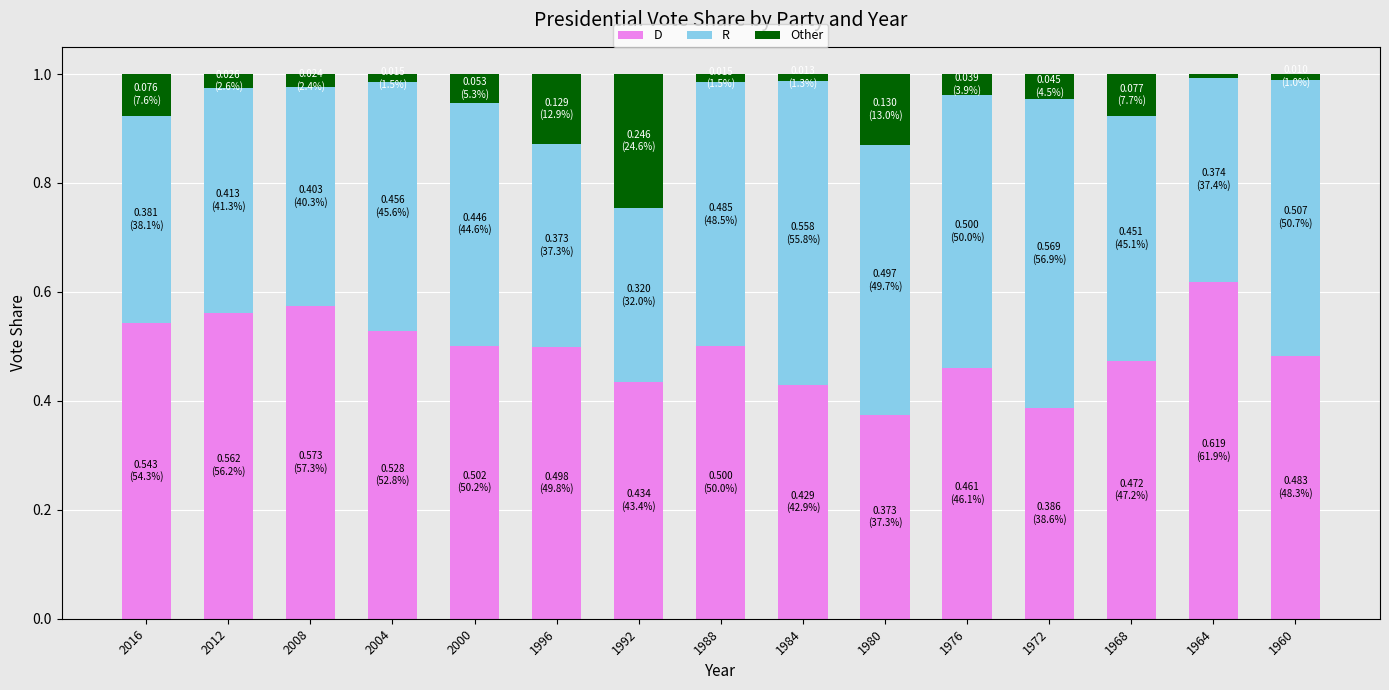

What is the sum of all D values?

7.4